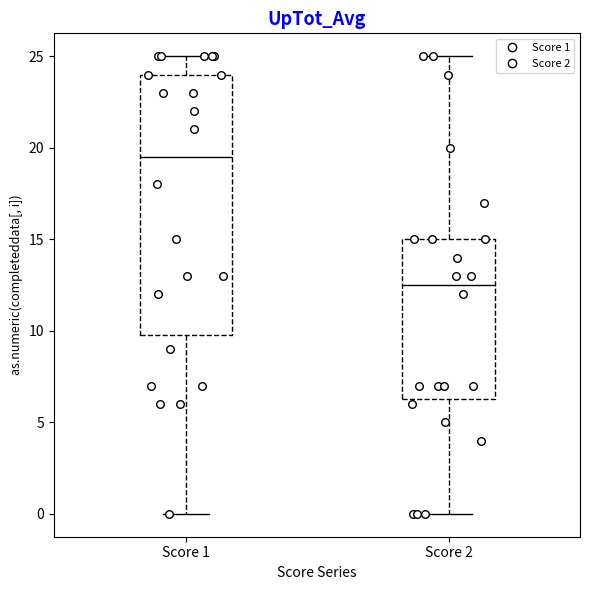

Which box is the tallest, from its lower edge to its upper edge?

Score 1